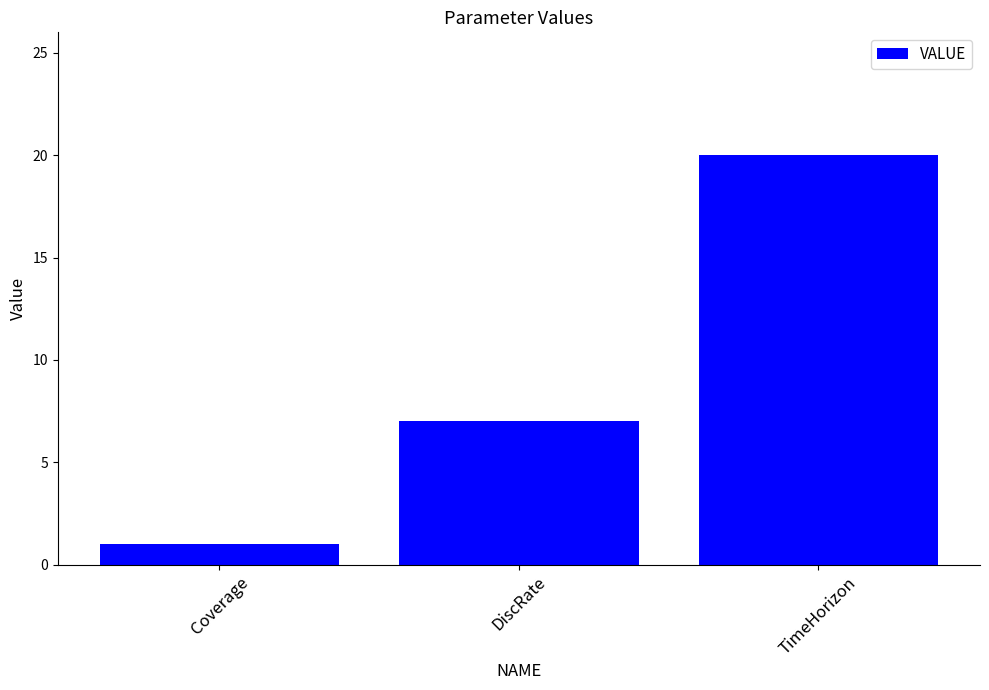

Reading left to right, what are all the values shown in this chart?

1	7	20